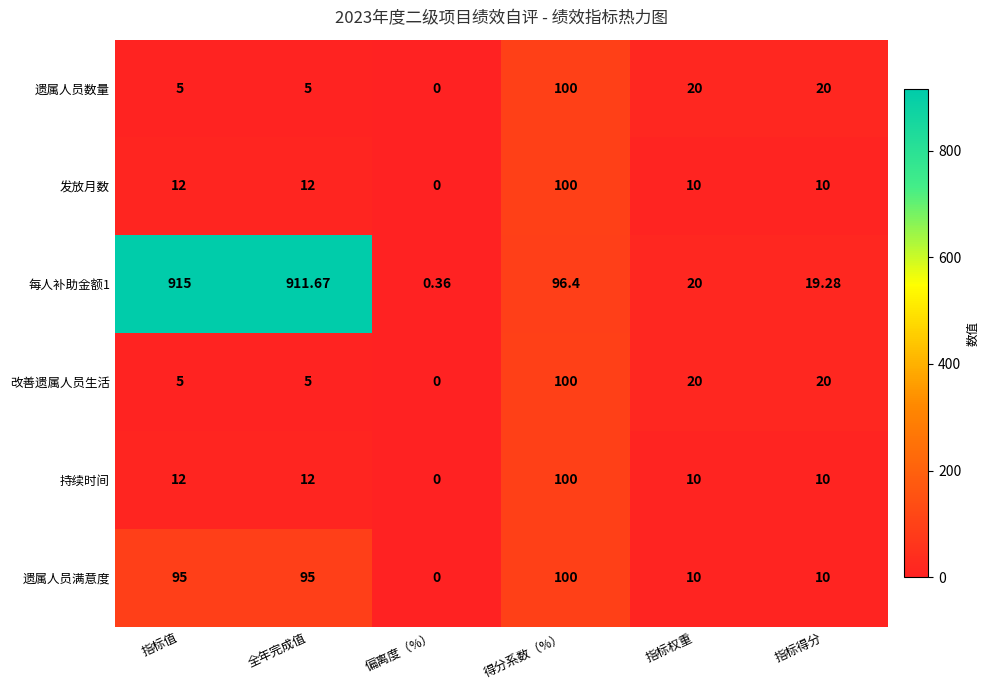

Which label corresponds to the smallest value in the chart?

偏离度（%）